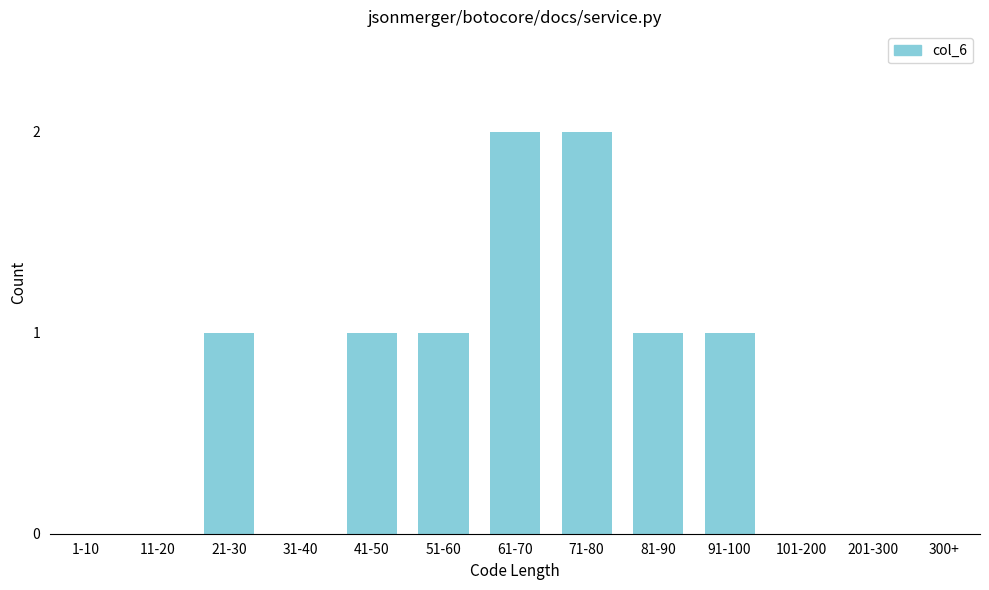

Reading left to right, extract all data points from this chart.

1-10=0	11-20=0	21-30=1	31-40=0	41-50=1	51-60=1	61-70=2	71-80=2	81-90=1	91-100=1	101-200=0	201-300=0	300+=0